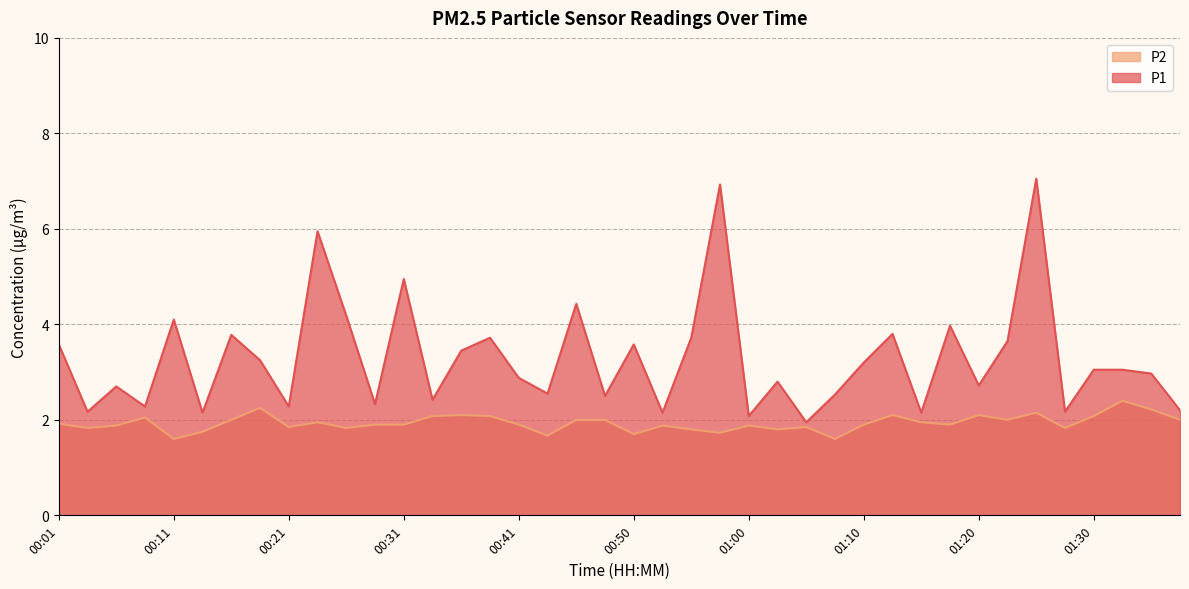

What value does the P2 series have at 01:05?

1.9